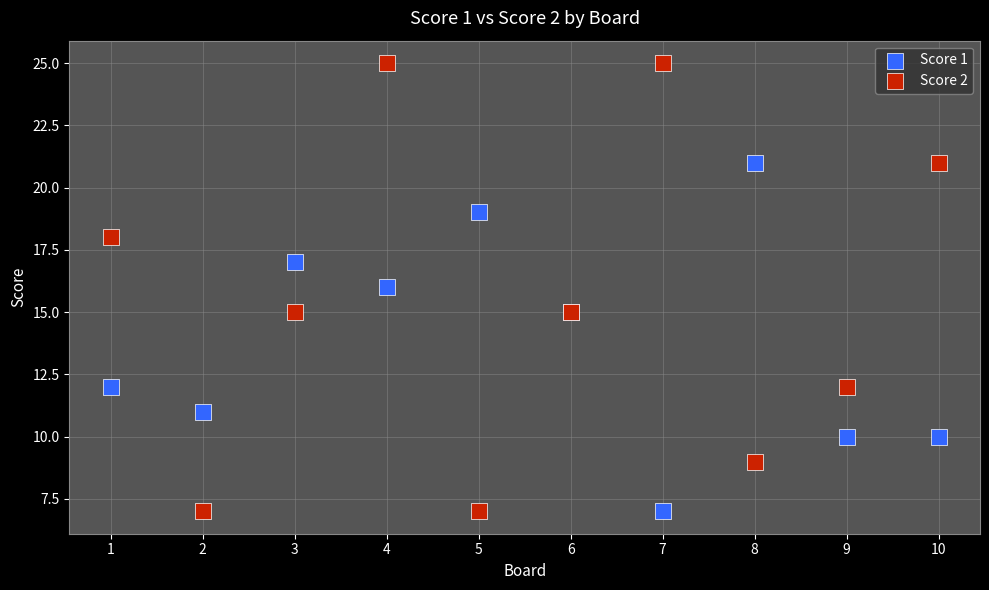

What is the X range (max minus min) for the scatter plot?

9